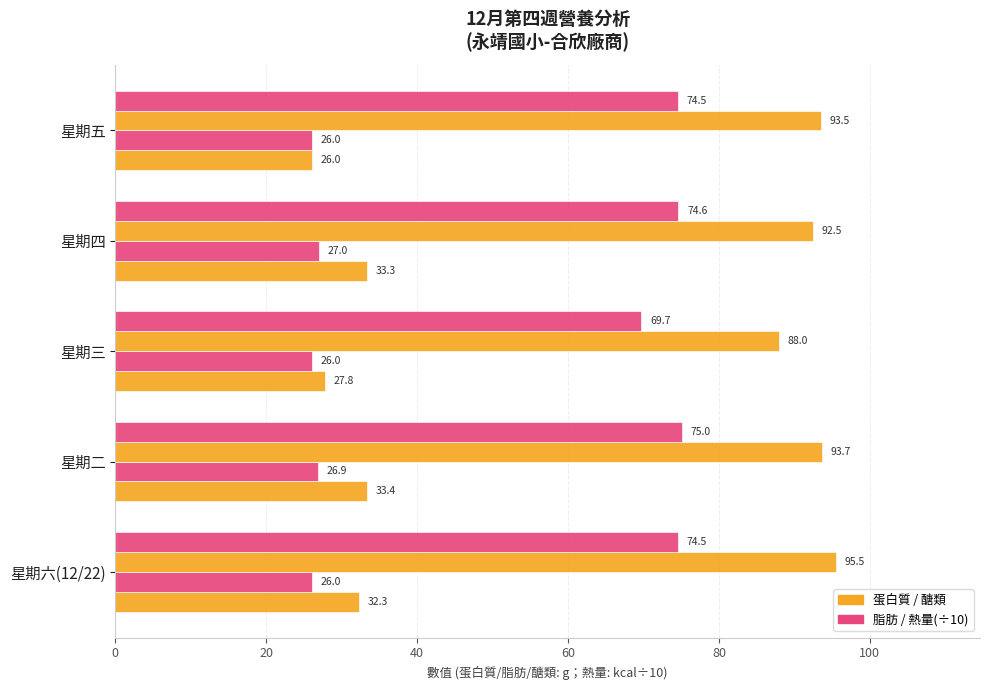

How many series are shown in this chart?

4